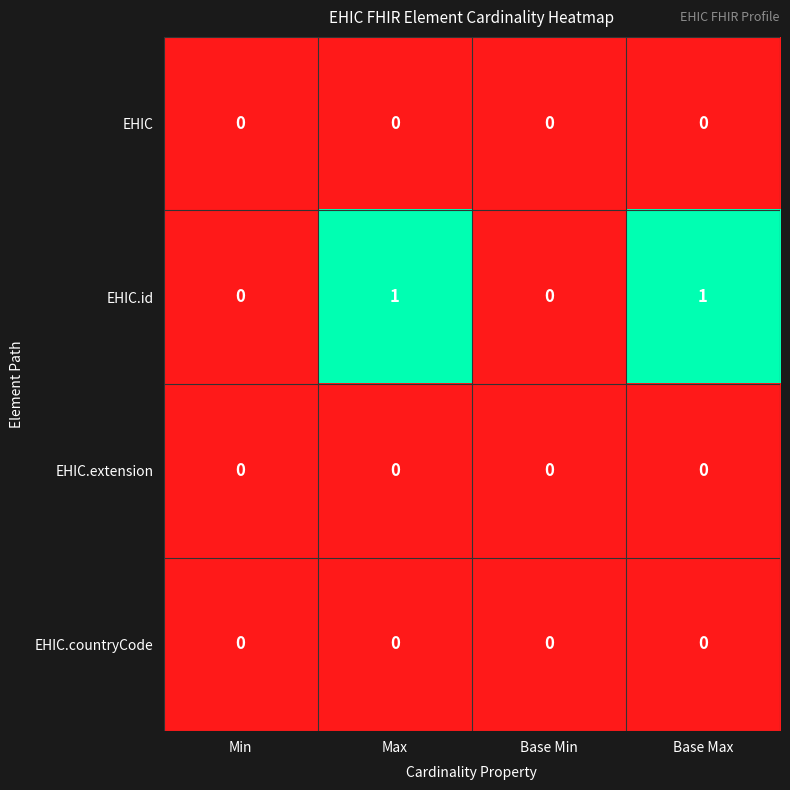

What is the total value across all series at Max?

1